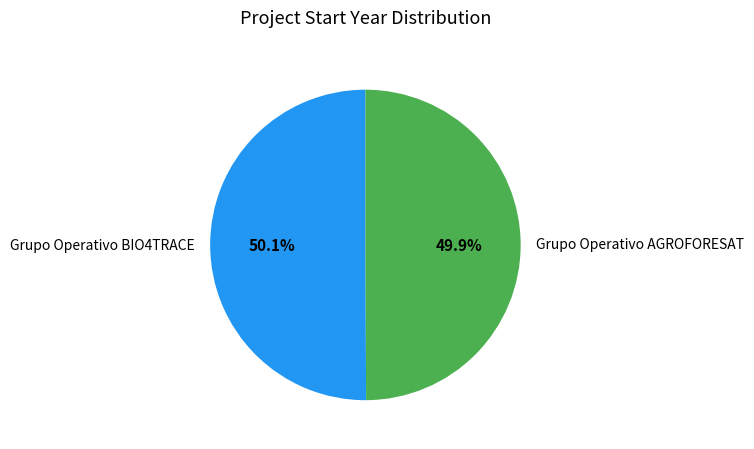

True or false: Grupo Operativo AGROFORESAT accounts for 50% of the total.

True